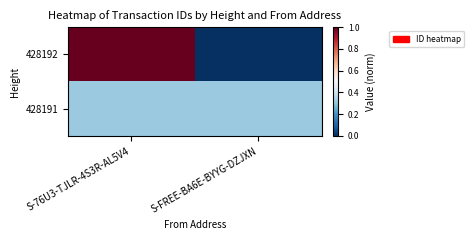

Which has a higher value, S-FREE-BA6E-BYYG-DZJXN or S-76U3-TJLR-4S3R-AL5V4?

S-76U3-TJLR-4S3R-AL5V4